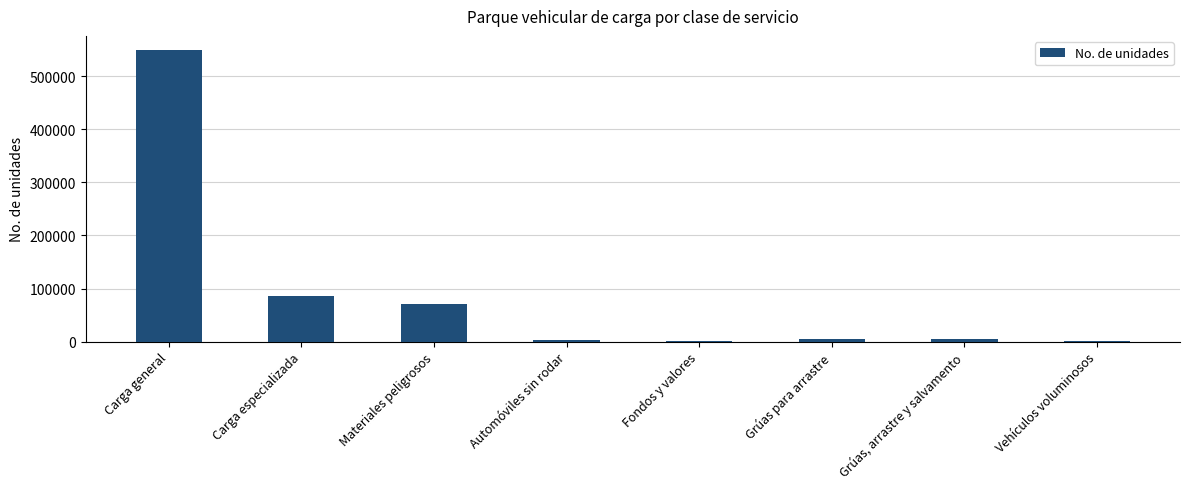

What is the minimum value shown in the chart?

1851